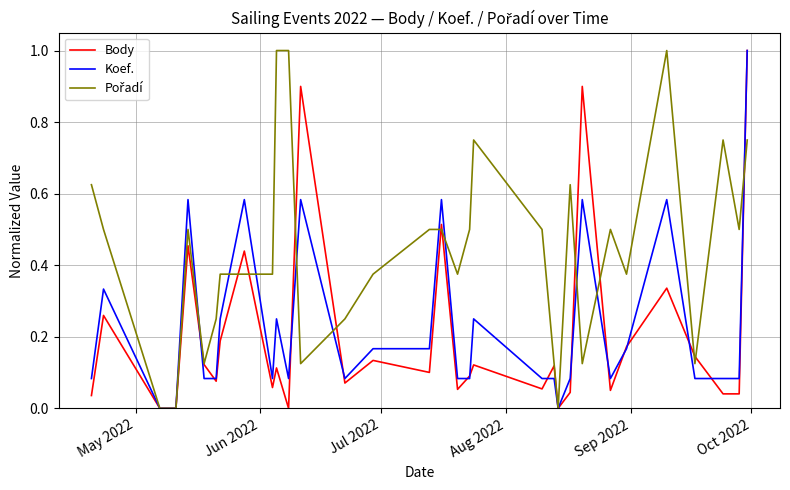

What is the maximum value shown in the chart?

1.0